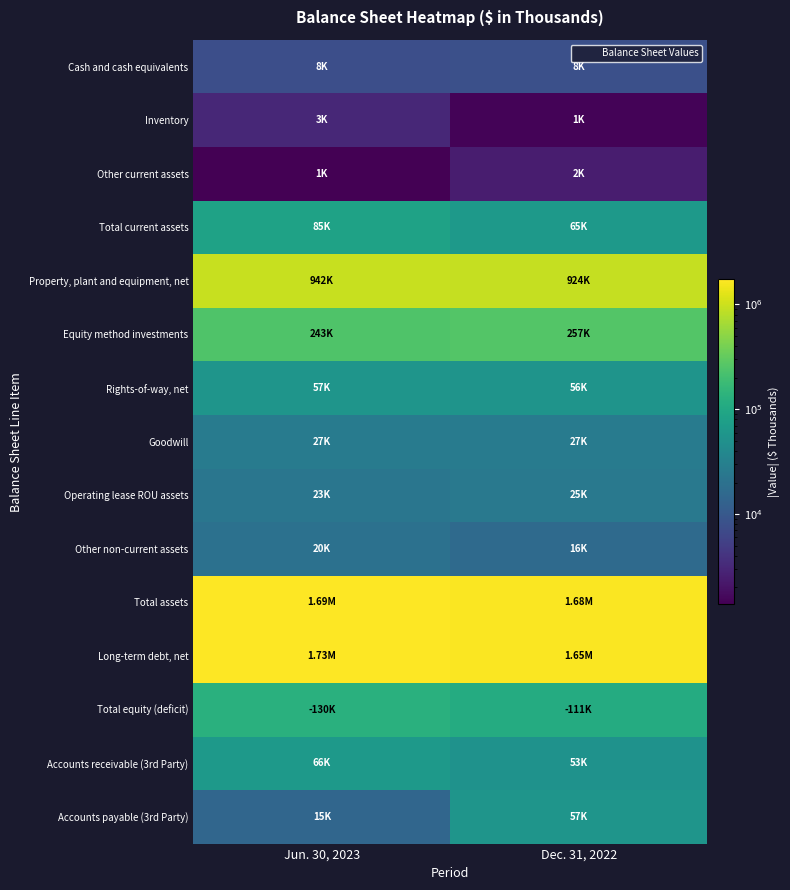

Rank the series at Jun. 30, 2023 from highest to lowest value.

Long-term debt, net, Total assets, Property, plant and equipment, net, Equity method investments, Total equity (deficit), Total current assets, Accounts receivable (3rd Party), Rights-of-way, net, Goodwill, Operating lease ROU assets, Other non-current assets, Accounts payable (3rd Party), Cash and cash equivalents, Inventory, Other current assets